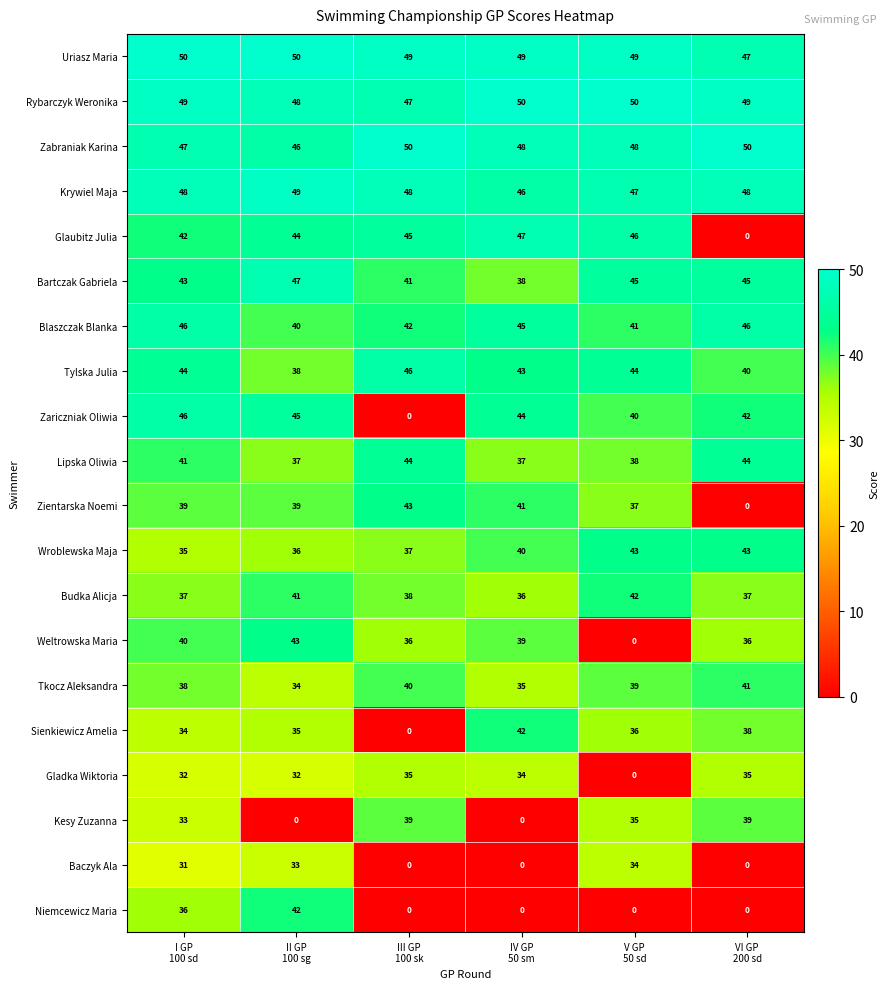

What is the highest value of the Weltrowska Maria series?

43